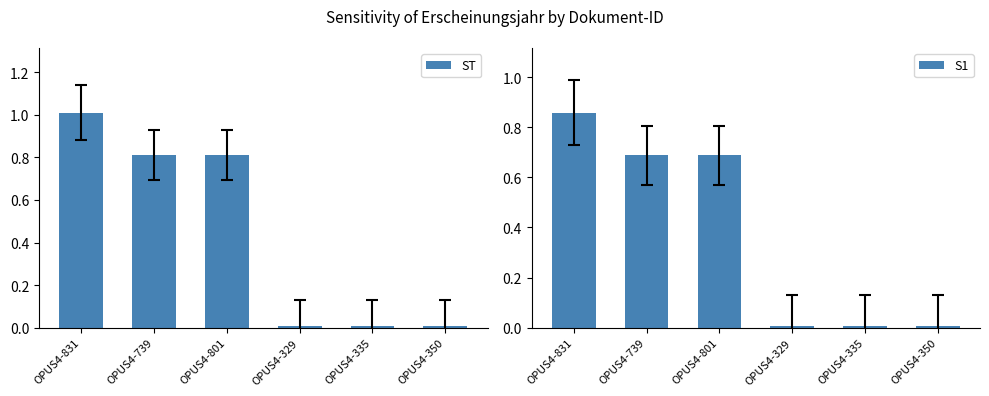

Which has a higher value, OPUS4-335 or OPUS4-329?

OPUS4-335